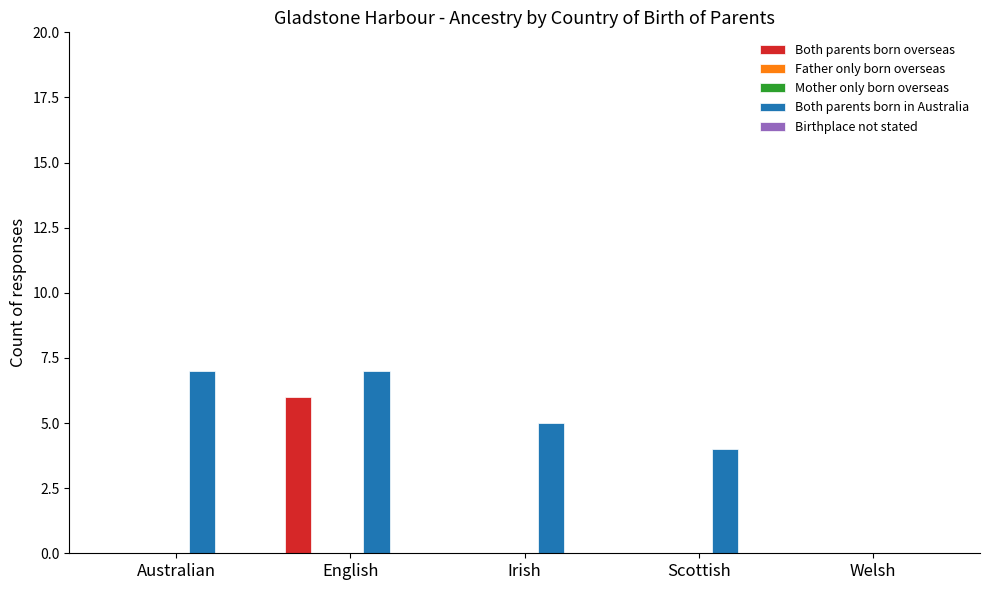

True or false: Father only born overseas has a value of 0 at Australian.

True